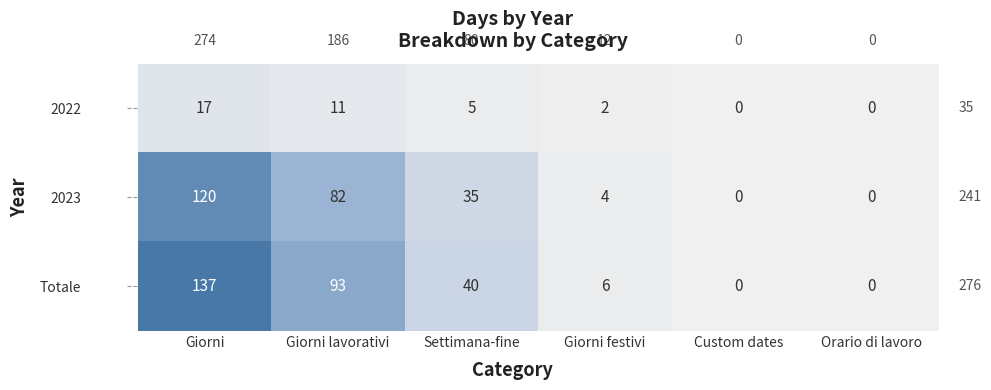

What is the difference between the Totale values at Giorni festivi and Giorni?

131